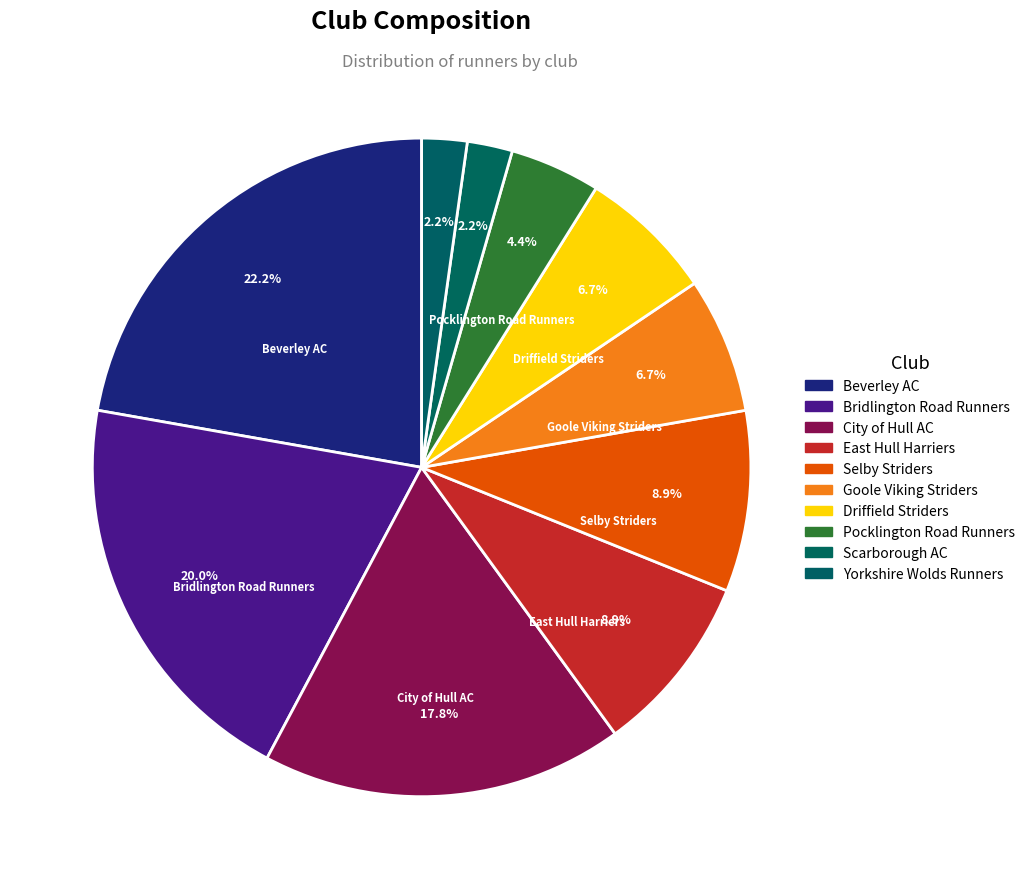

The Pocklington Road Runners slice represents 14% of the pie. True or false?

False